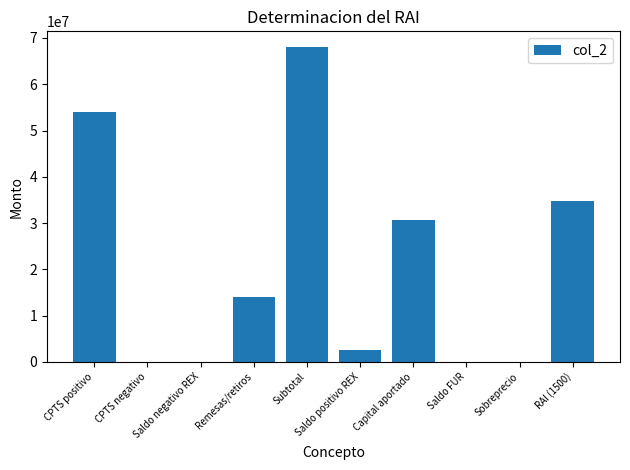

Reading left to right, what are all the values shown in this chart?

CPTS positivo=54030000	CPTS negativo=0	Saldo negativo REX=0	Remesas/retiros=14000000	Subtotal=68030000	Saldo positivo REX=2580000	Capital aportado=30600000	Saldo FUR=0	Sobreprecio=0	RAI (1500)=34850000